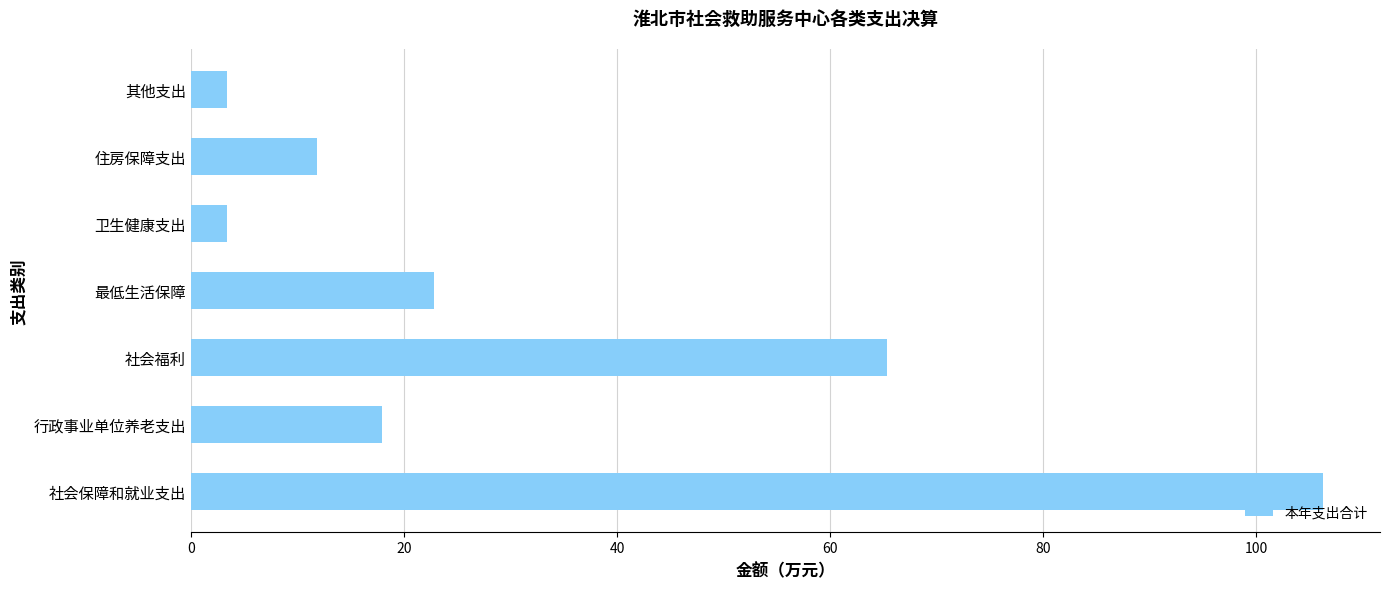

Reading bottom to top, extract all data points from this chart.

社会保障和就业支出=106.3	行政事业单位养老支出=17.9	社会福利=65.3	最低生活保障=22.8	卫生健康支出=3.4	住房保障支出=11.8	其他支出=3.4